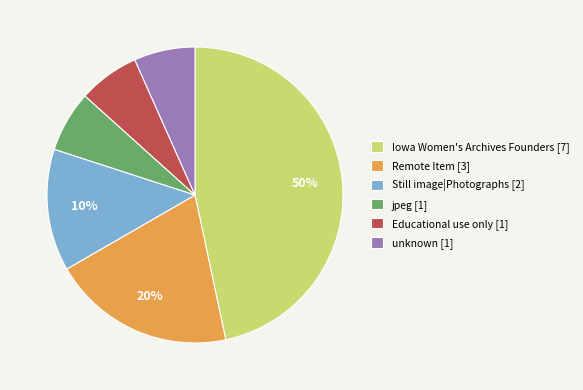

True or false: jpeg accounts for 15% of the total.

False